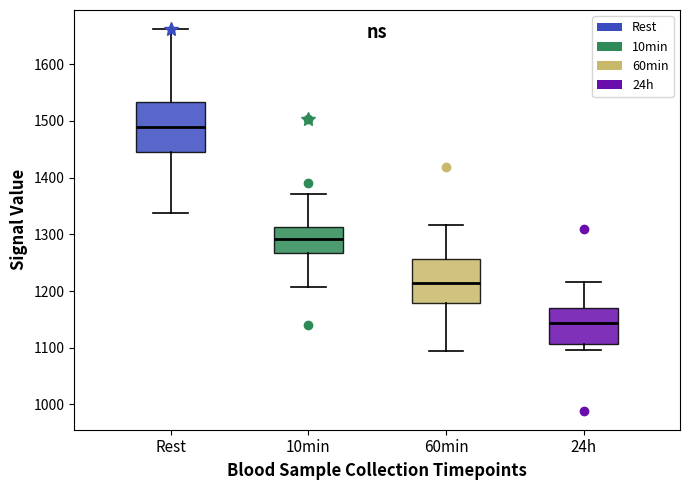

Reading left to right, transcribe this box plot: for each box, give where its median line is, the range the box spans, and where its two whiskers end, as read against the y-axis. The values are not printed on the chart, so give them approximately, as read against the axis.

Rest: median 1490, box 1450 to 1530, whiskers 1340 to 1660
10min: median 1290, box 1270 to 1310, whiskers 1210 to 1370
60min: median 1220, box 1180 to 1260, whiskers 1090 to 1320
24h: median 1140, box 1110 to 1170, whiskers 1100 to 1220